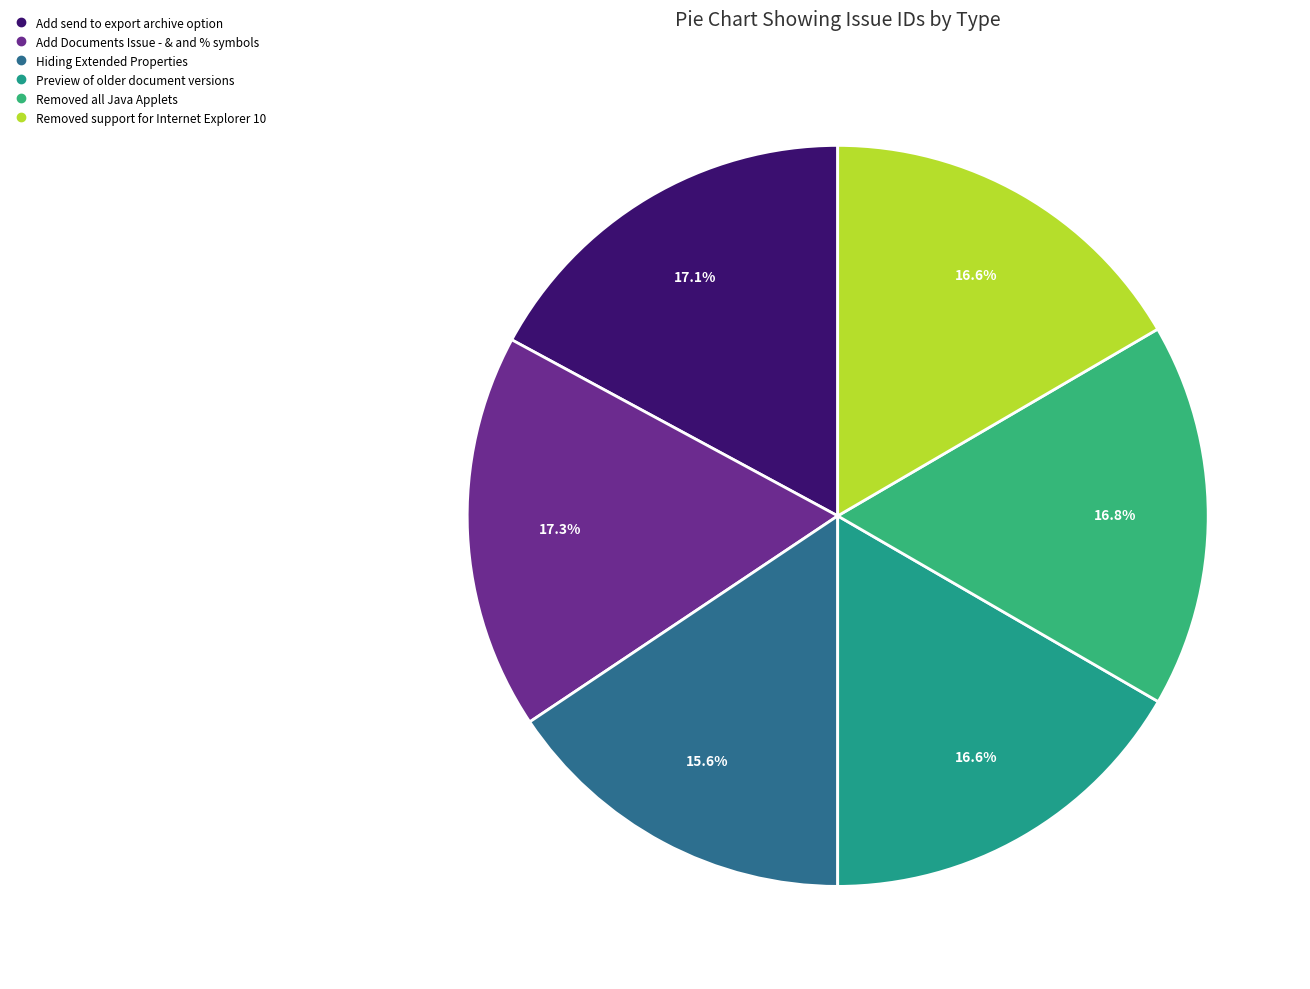

Count the number of slices in the pie.

6